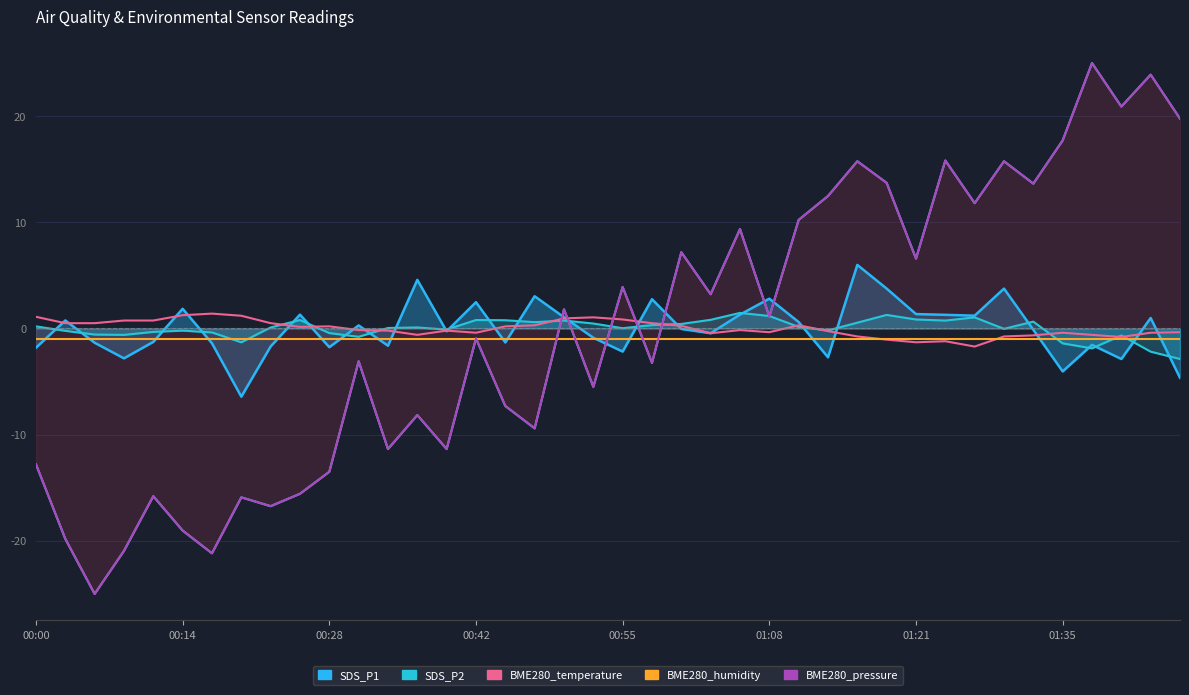

At which label does BME280_temperature reach its minimum?

32